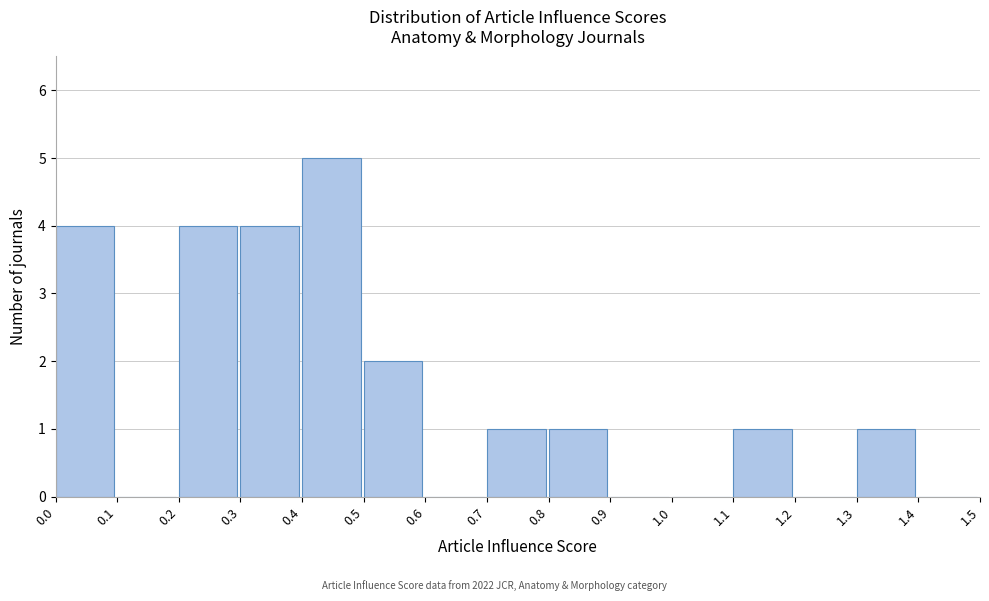

Reading left to right, list every bar in this chart as the range it spans on the x-axis followed by its height. The values are not printed on the chart, so give them approximately, as read against the axis.

0.0 to 0.1: 4
0.1 to 0.2: 0
0.2 to 0.3: 4
0.3 to 0.4: 4
0.4 to 0.5: 5
0.5 to 0.6: 2
0.6 to 0.7: 0
0.7 to 0.8: 1
0.8 to 0.9: 1
0.9 to 1.0: 0
1.0 to 1.1: 0
1.1 to 1.2: 1
1.2 to 1.3: 0
1.3 to 1.4: 1
1.4 to 1.5: 0